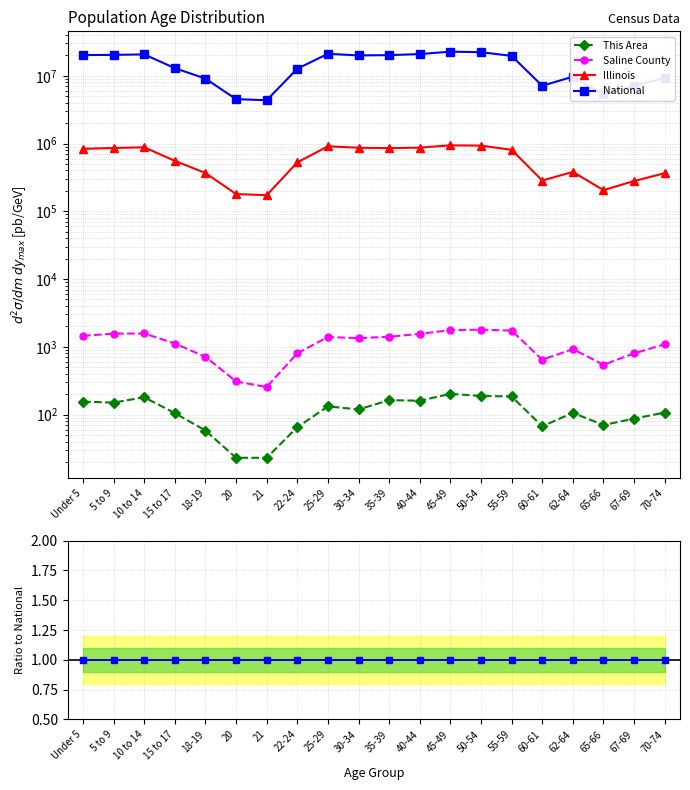

Read the National value at 50-54.

22298125